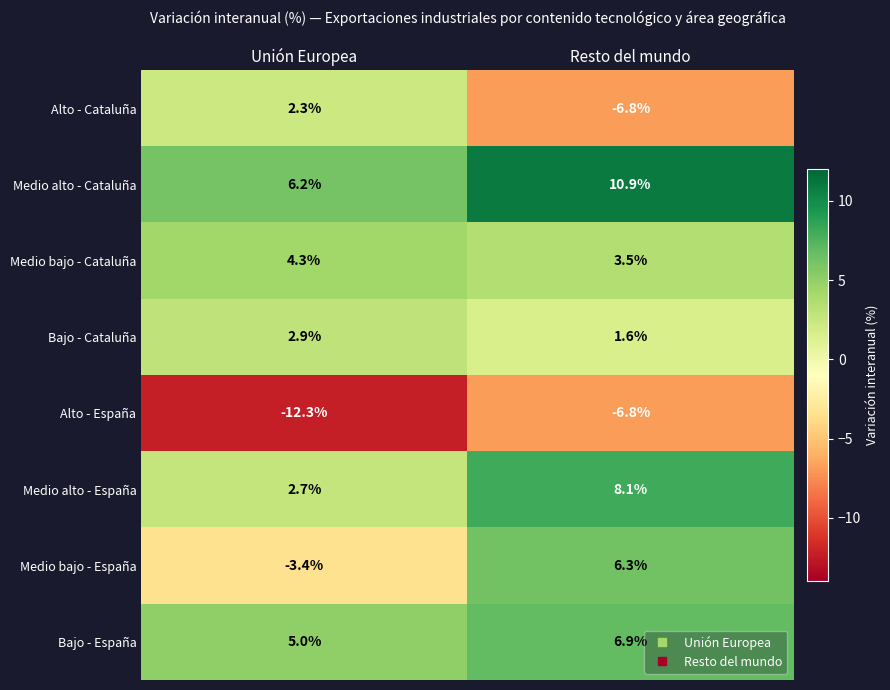

Which series has the largest range (max minus min)?

Medio bajo - España